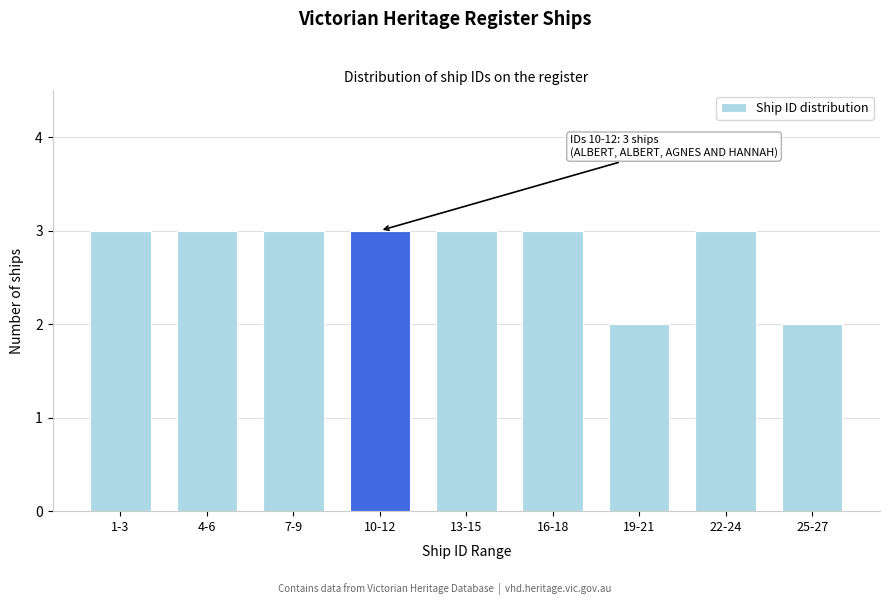

Reading left to right, extract all data points from this chart.

1-3=3	4-6=3	7-9=3	10-12=3	13-15=3	16-18=3	19-21=2	22-24=3	25-27=2